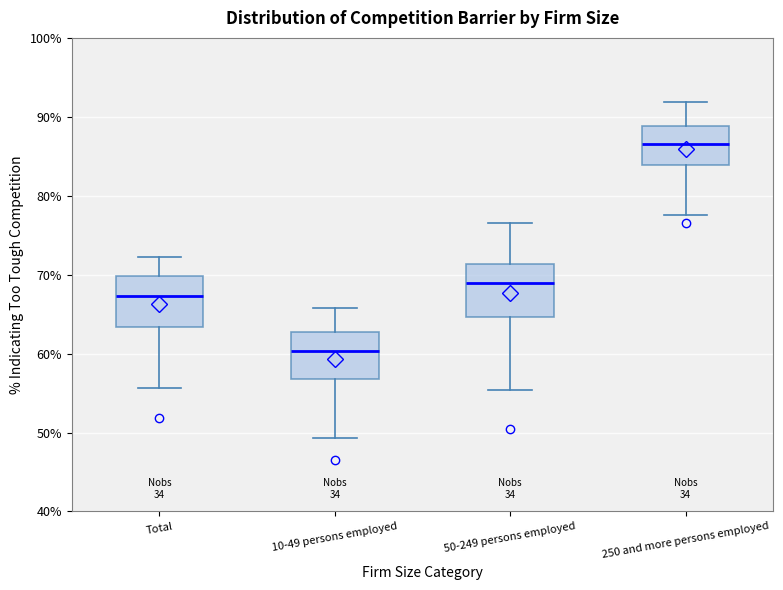

Where does the lower whisker of the box for 10-49 persons employed end on the y-axis? The values are not printed on the chart, so give them approximately, as read against the axis.

49